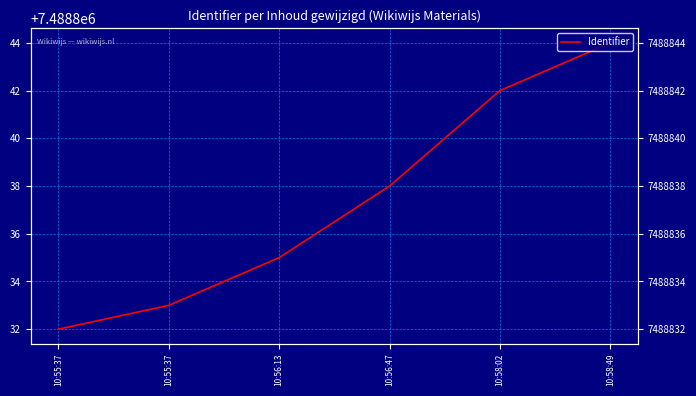

What is the value of the 3rd point from the left?

7488835